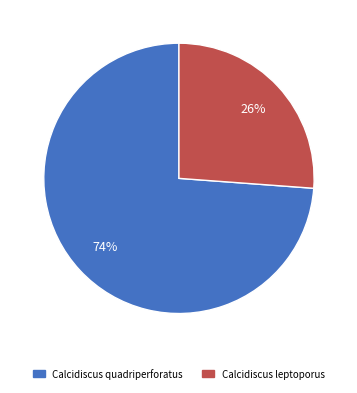

To the nearest percent, what percentage of the pie is Calcidiscus leptoporus?

26%